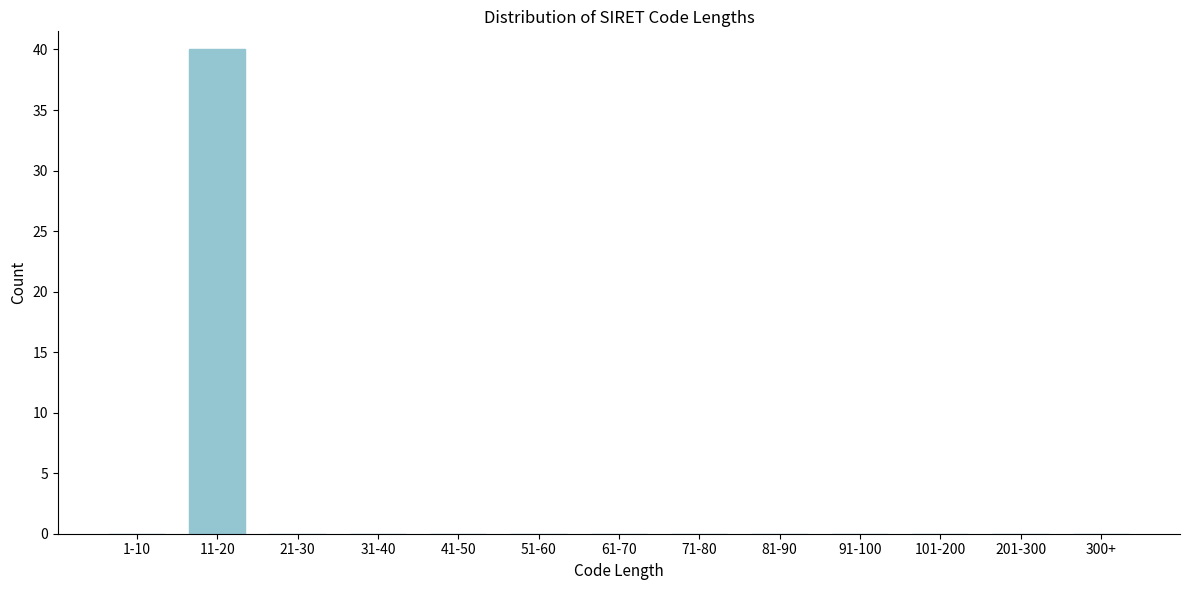

Reading right to left, extract all data points from this chart.

300+=0	201-300=0	101-200=0	91-100=0	81-90=0	71-80=0	61-70=0	51-60=0	41-50=0	31-40=0	21-30=0	11-20=40	1-10=0